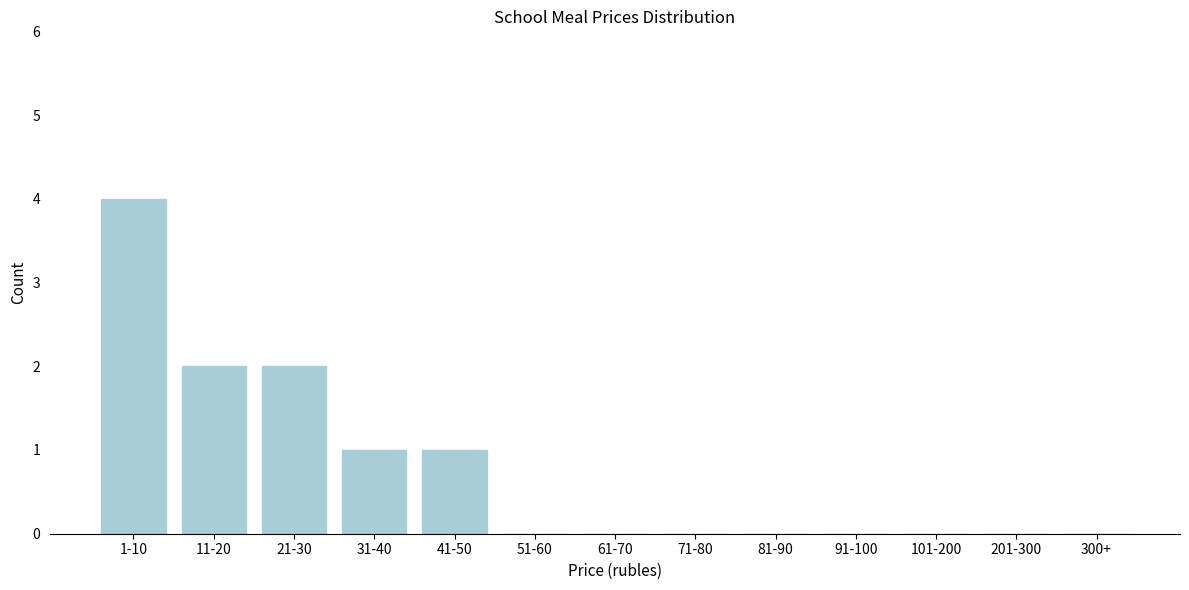

Reading left to right, list all the values displayed in this chart.

1-10=4	11-20=2	21-30=2	31-40=1	41-50=1	51-60=0	61-70=0	71-80=0	81-90=0	91-100=0	101-200=0	201-300=0	300+=0